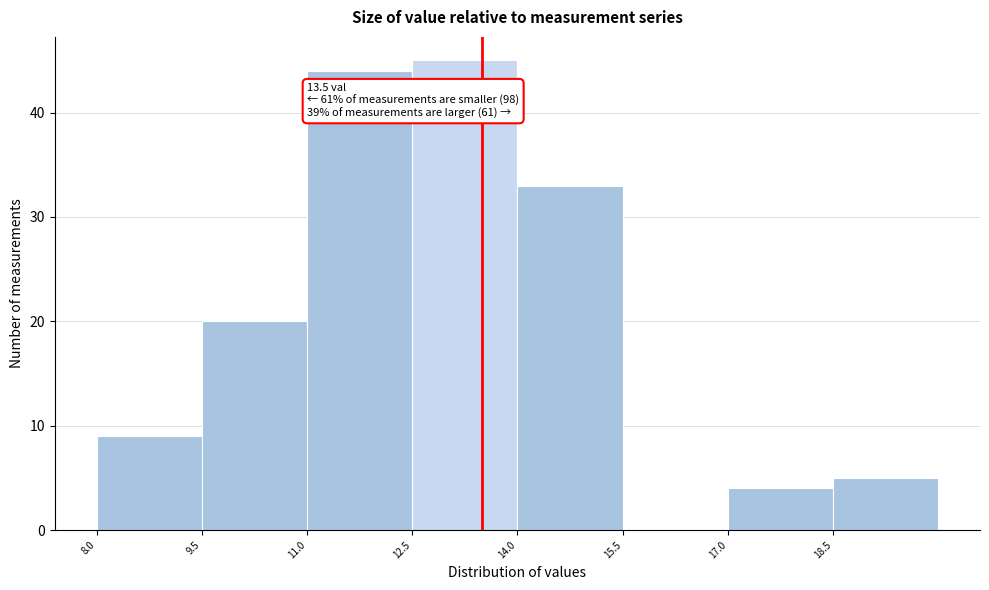

Which range on the x-axis has the tallest bar?

12.5 to 14.0